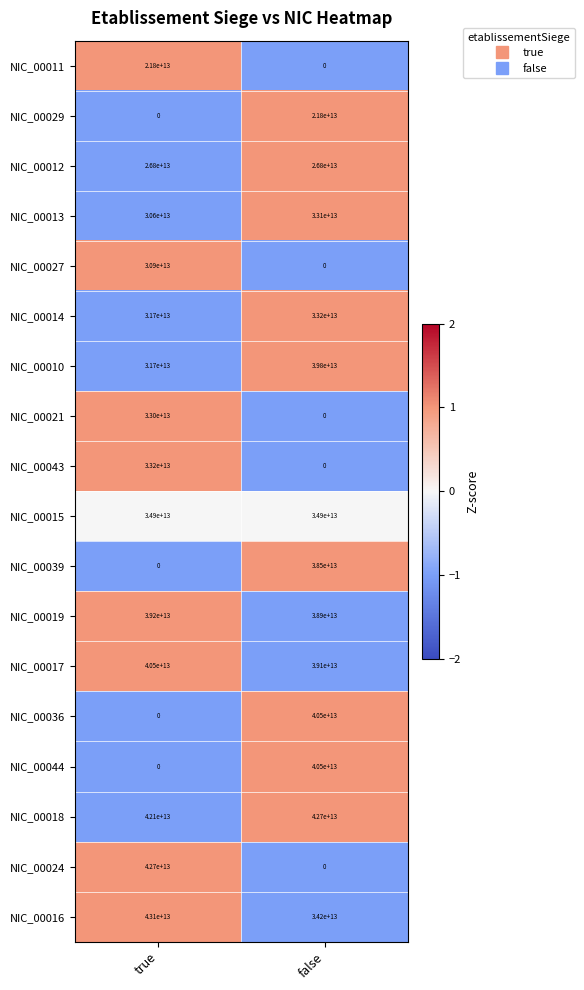

At which label is NIC_00016 closest to 38650000000000?

true